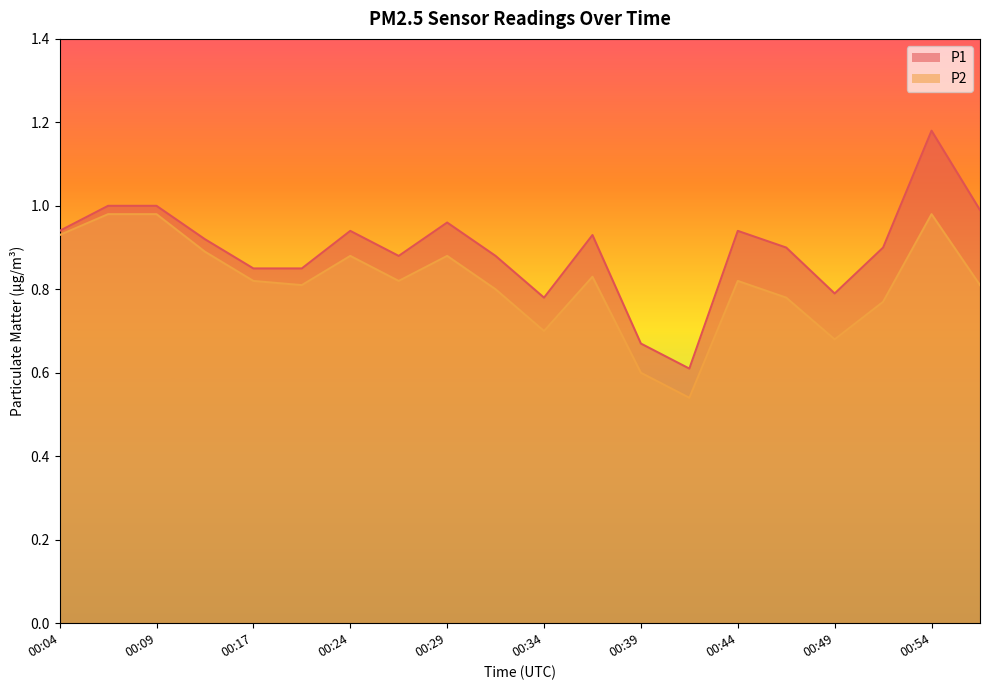

Which category has the lowest value in the P1 series?

00:42